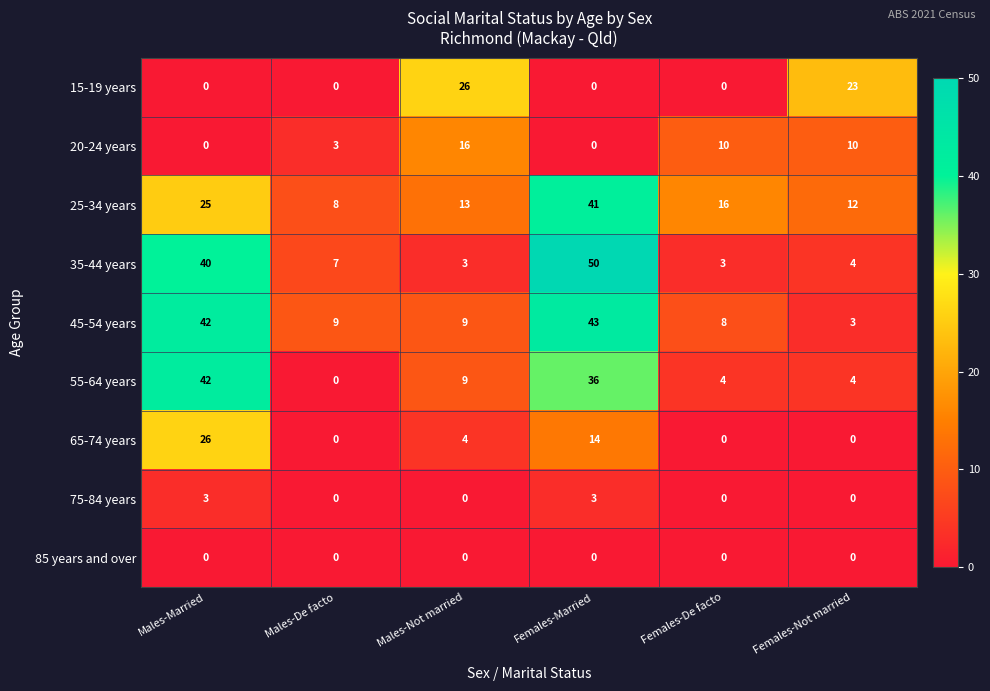

Which series has the widest spread of values?

35-44 years